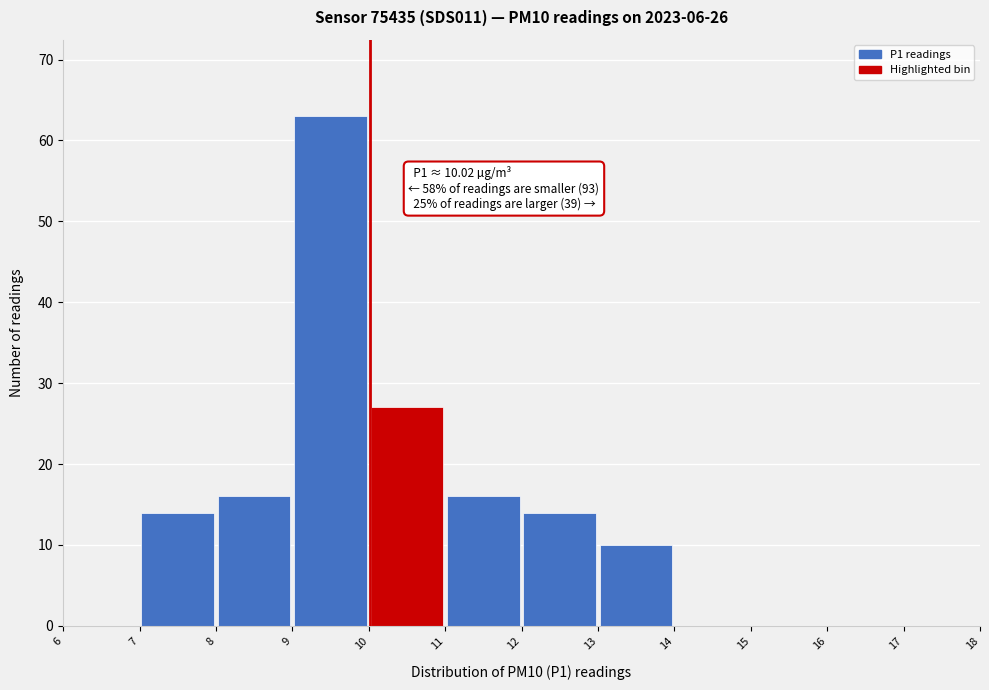

Over which range of the x-axis is the bar tallest?

9 to 10